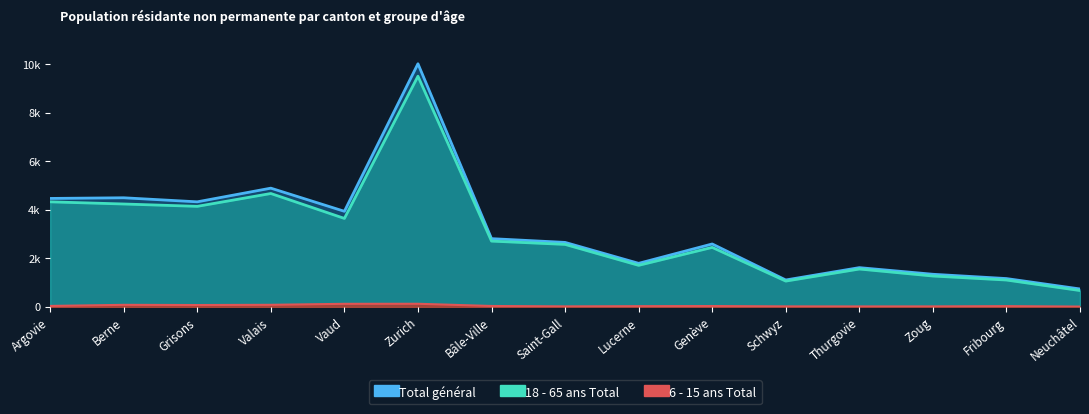

What are all the series names shown in the legend?

18 - 65 ans Total, Total général, 6 - 15 ans Total